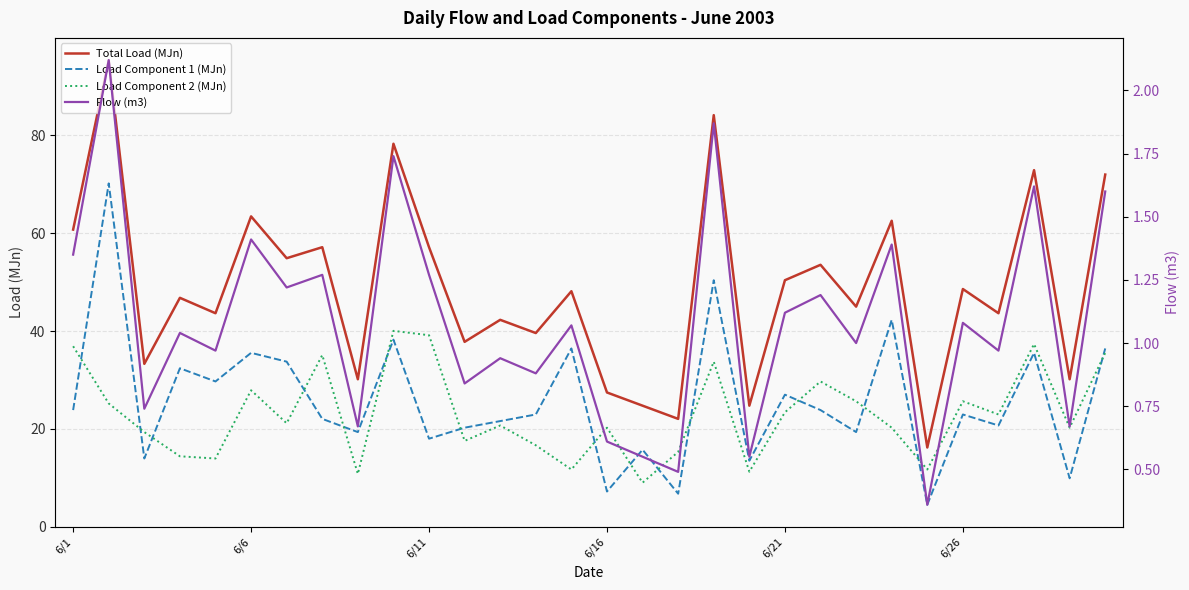

What is the value of the Flow (m3) point at the 18th from the left?

0.5